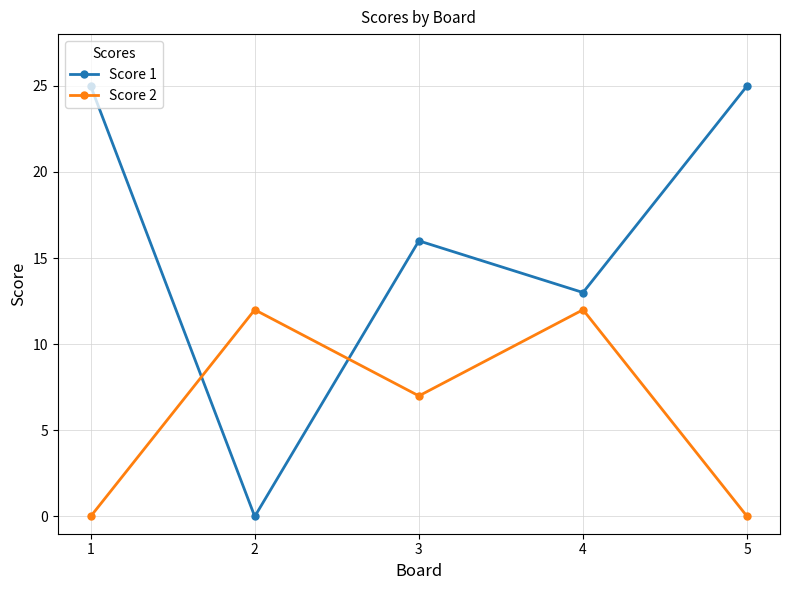

Rank the series at 1 from lowest to highest value.

Score 2, Score 1